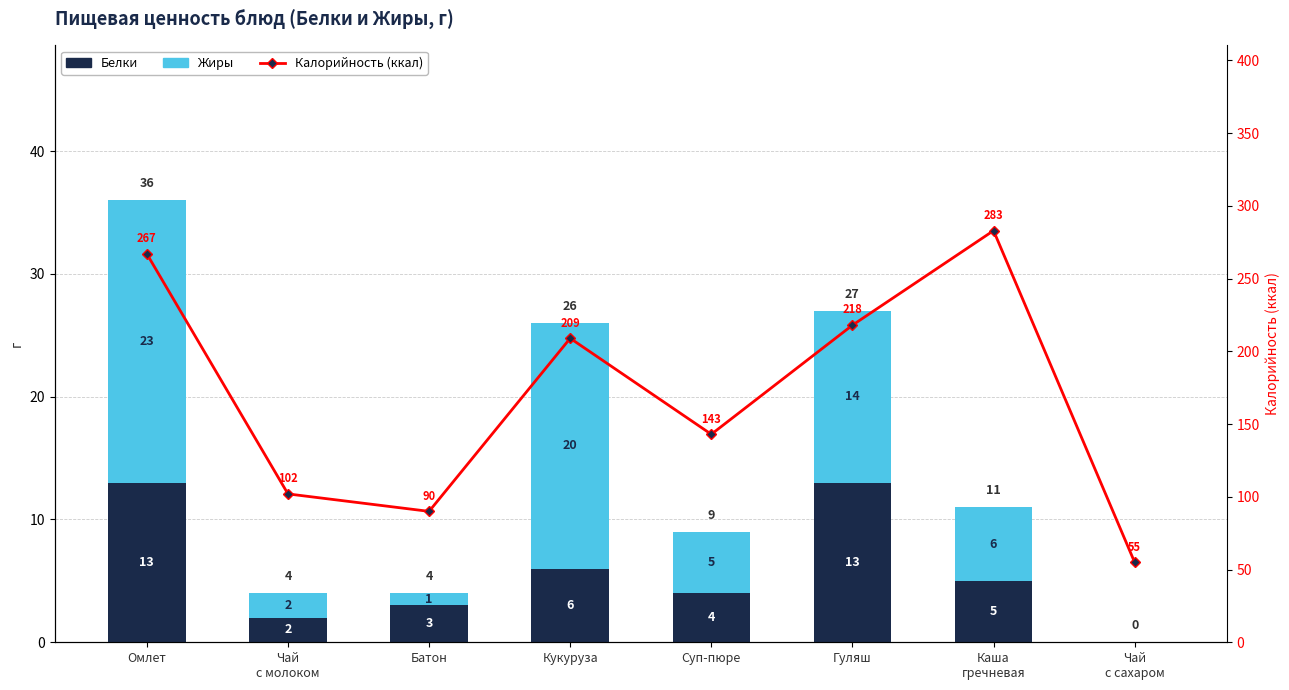

Does the chart contain stacked bars?

No